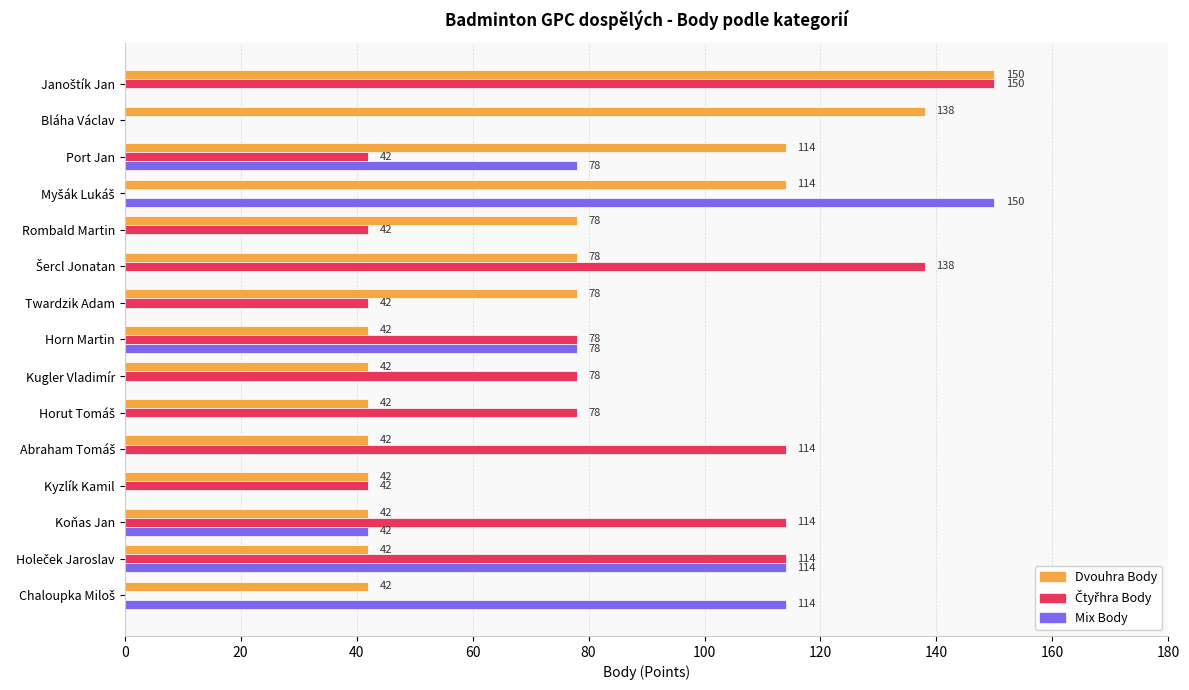

True or false: Dvouhra Body has a value of 24 at Kugler Vladimír.

False